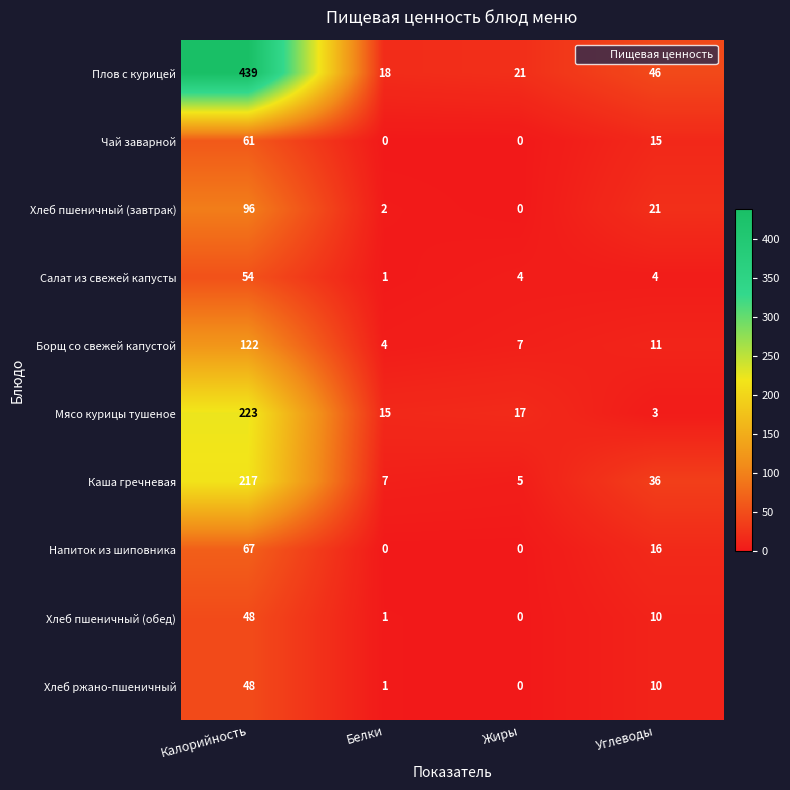

Which series has the widest spread of values?

Плов с курицей